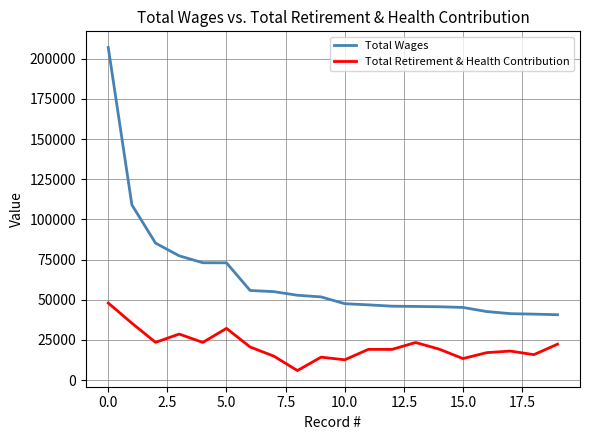

True or false: Total Retirement & Health Contribution and Total Wages cross at least once.

False